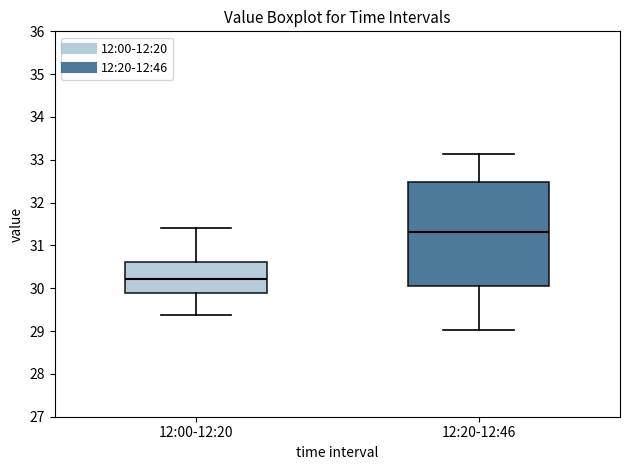

Reading left to right, read every box against the y-axis: the position of its median line, the range the box covers, and the ends of its whiskers. The values are not printed on the chart, so give them approximately, as read against the axis.

12:00-12:20: median 30.2, box 29.9 to 30.6, whiskers 29.4 to 31.4
12:20-12:46: median 31.3, box 30.1 to 32.5, whiskers 29.0 to 33.1